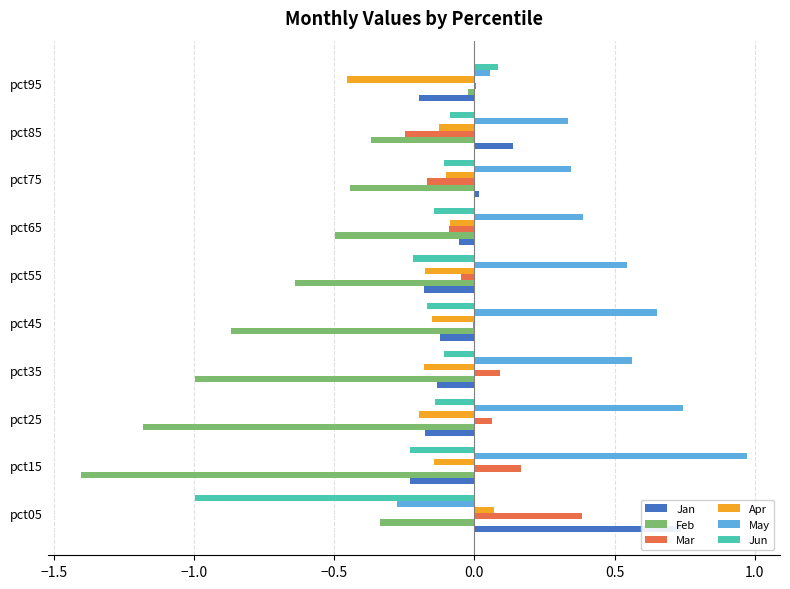

The Feb series shows -0.0 at pct95. True or false?

False